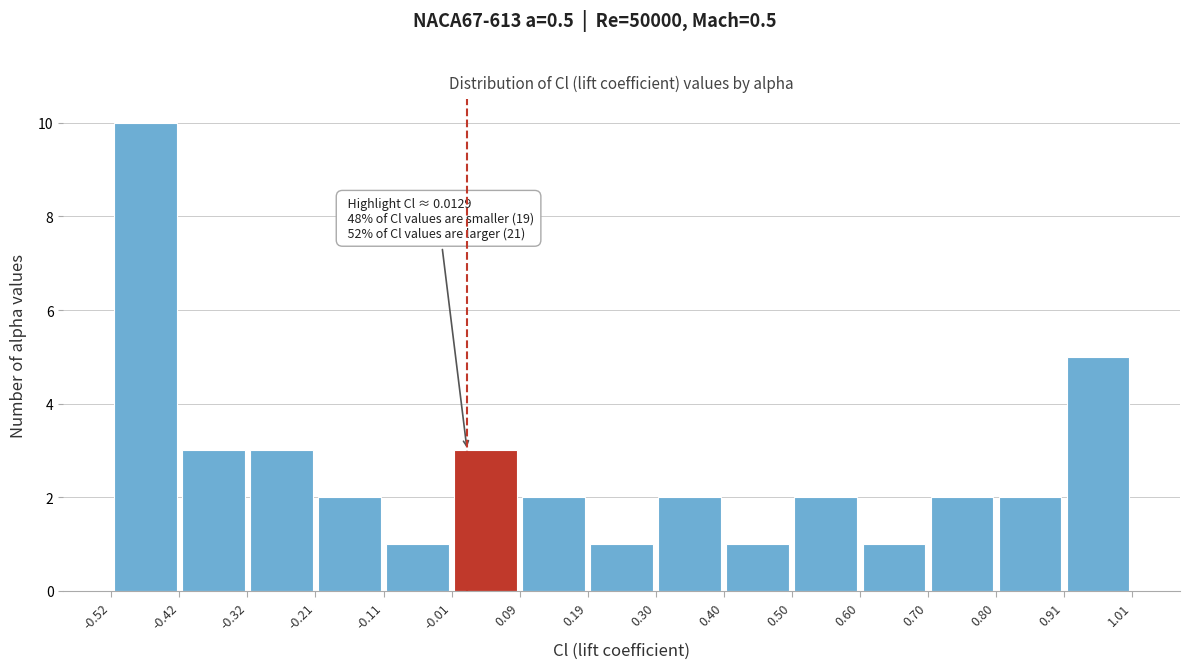

Which range on the x-axis has the tallest bar?

-0.52 to -0.42